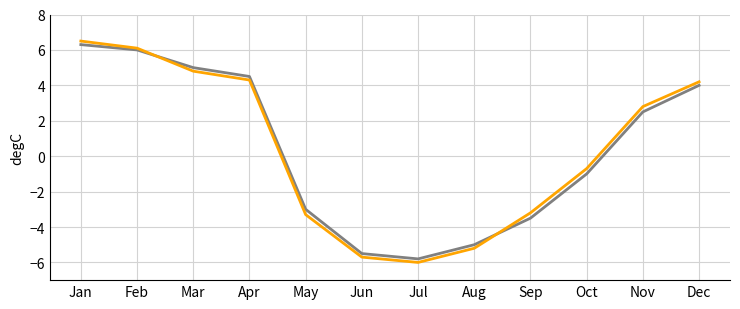

What is the difference between the highest and lowest values at May?

0.3